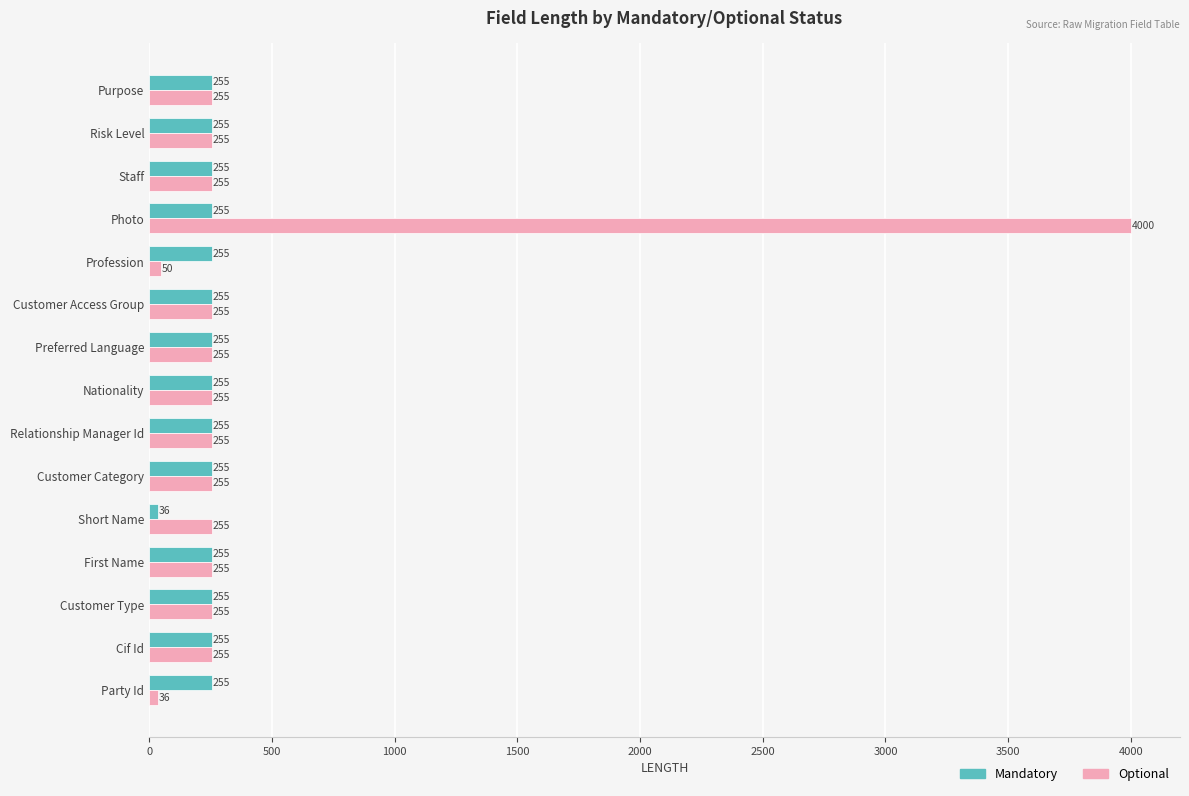

How many values in the Mandatory series are below 255?

1